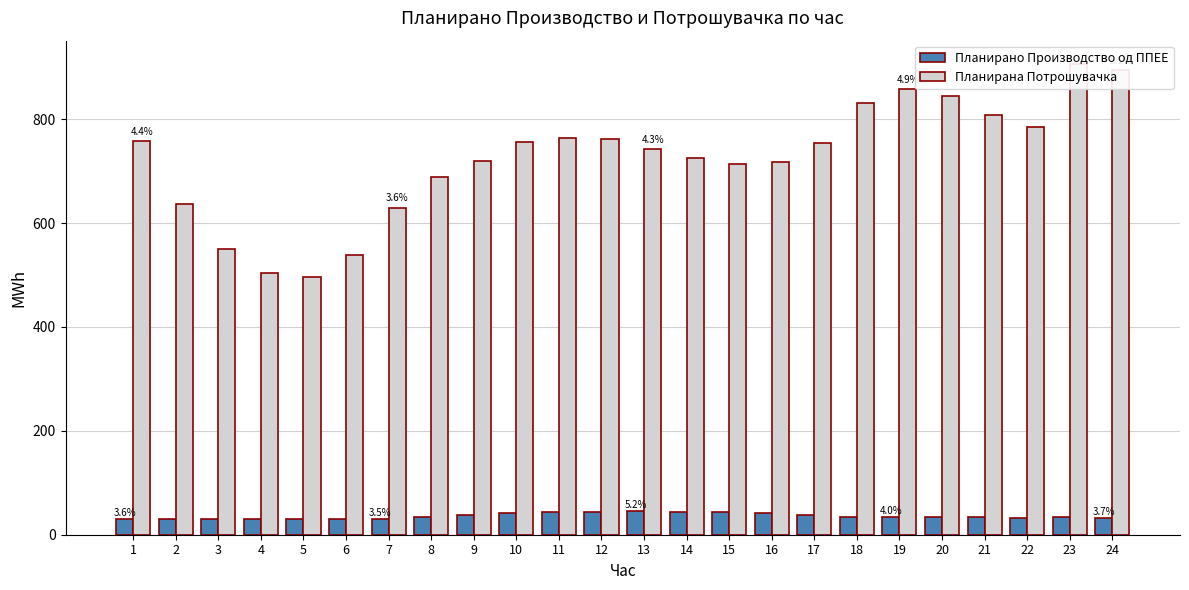

What is the difference between the Планирано Производство од ППЕЕ values at 1 and 17?

6.7